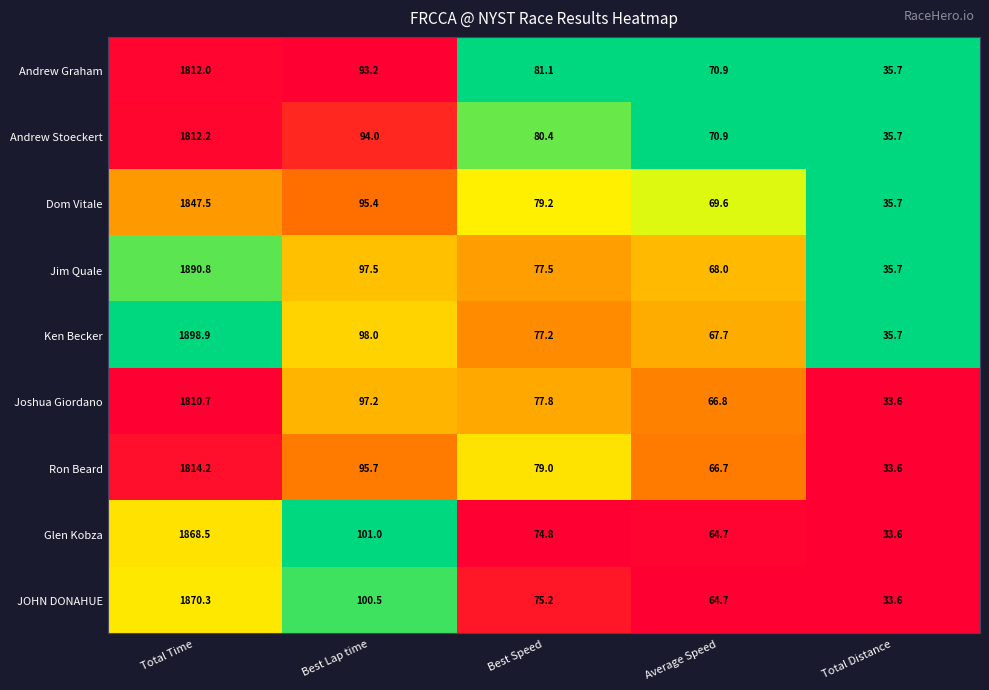

Which series changed the most between Best Lap time and Average Speed?

Glen Kobza